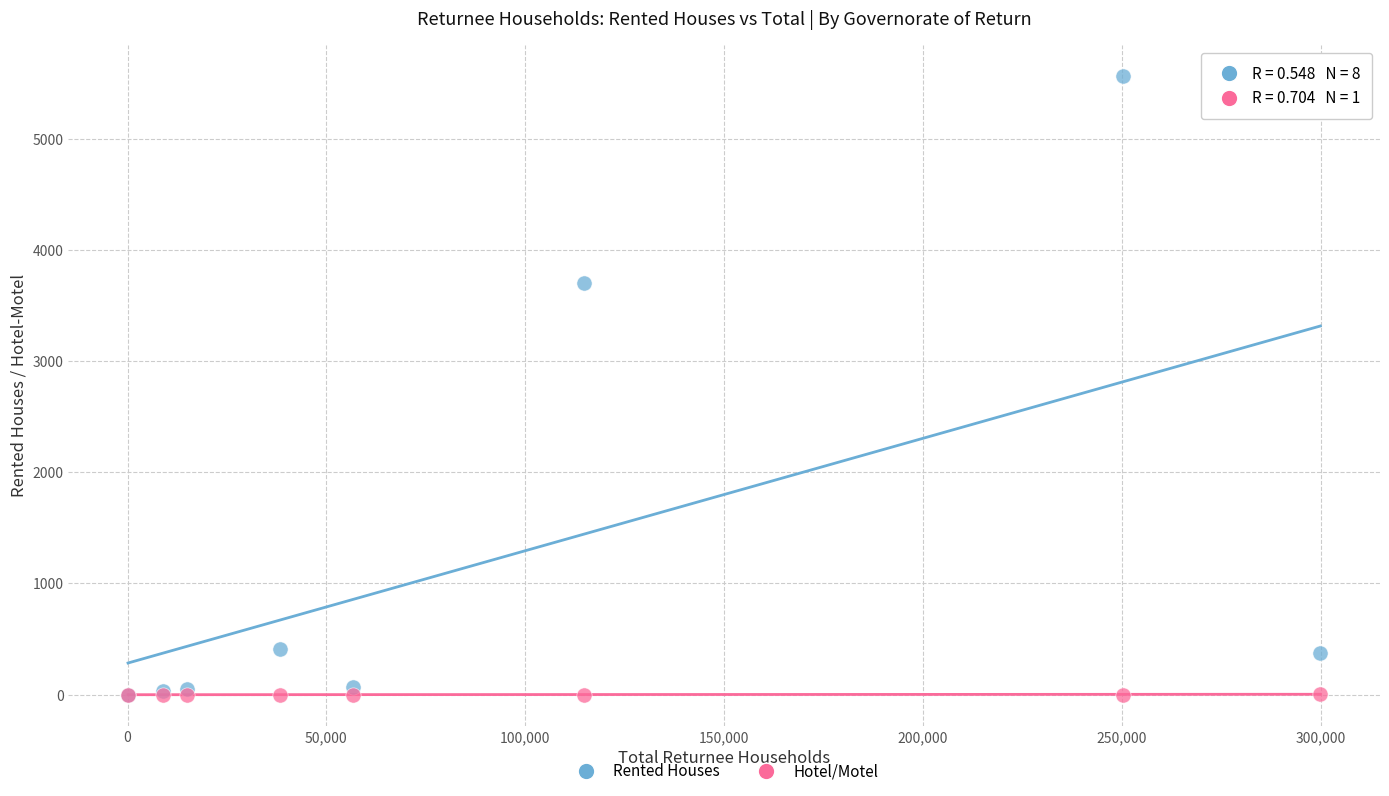

In the Rented Houses series, what Y value is closest to 2780?

3701